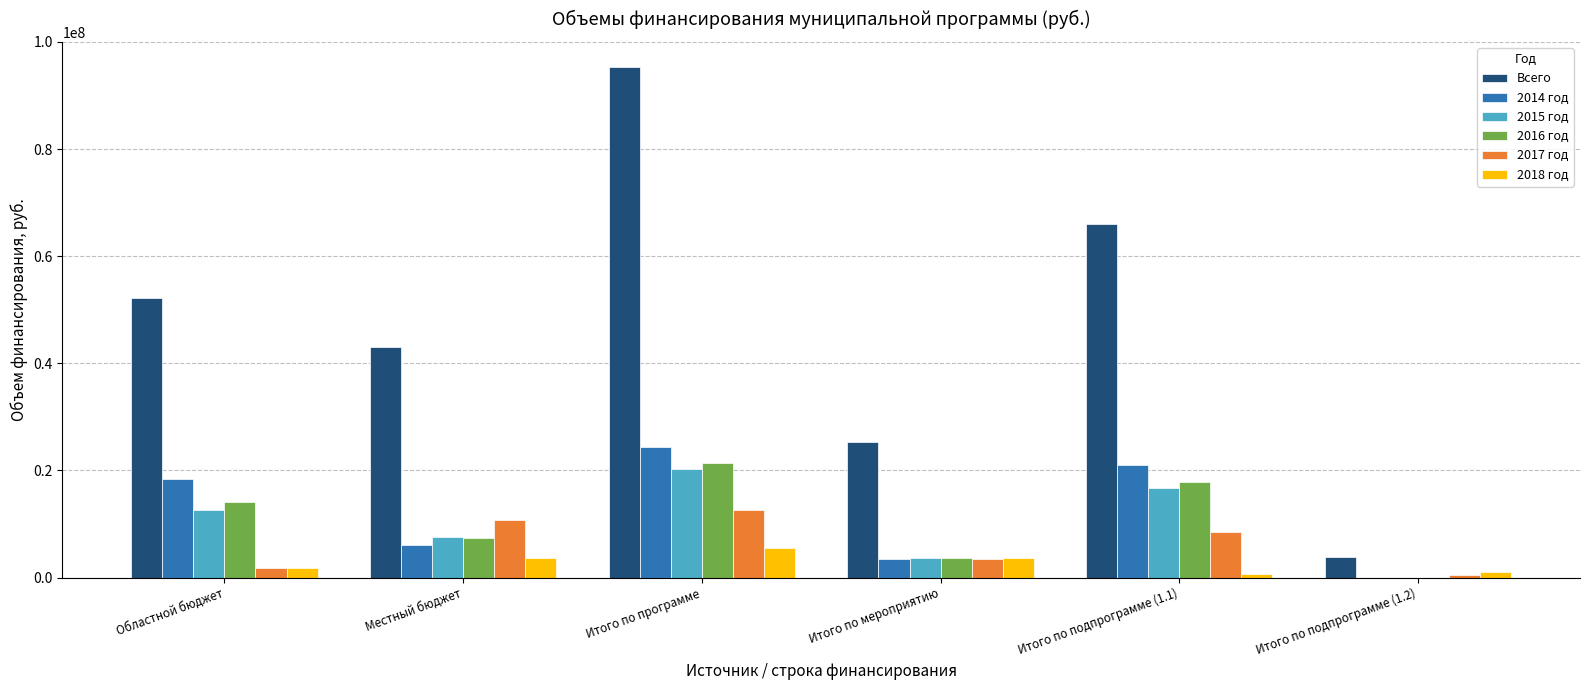

Which category has the highest value in the 2017 год series?

Итого по программе